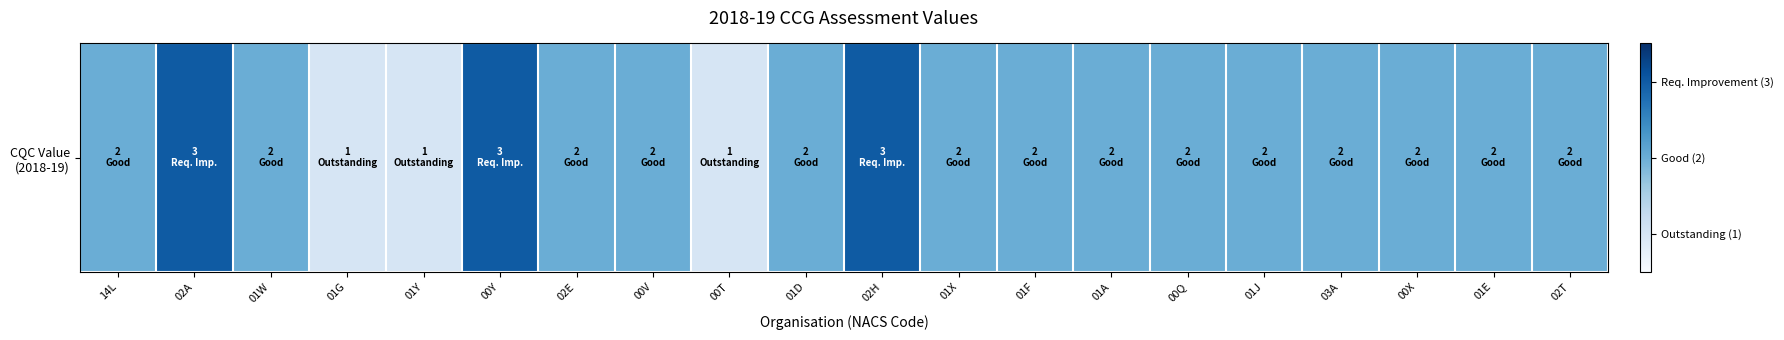

List the labels in order of value, smallest first.

01G, 01Y, 00T, 14L, 01W, 02E, 00V, 01D, 01X, 01F, 01A, 00Q, 01J, 03A, 00X, 01E, 02T, 02A, 00Y, 02H